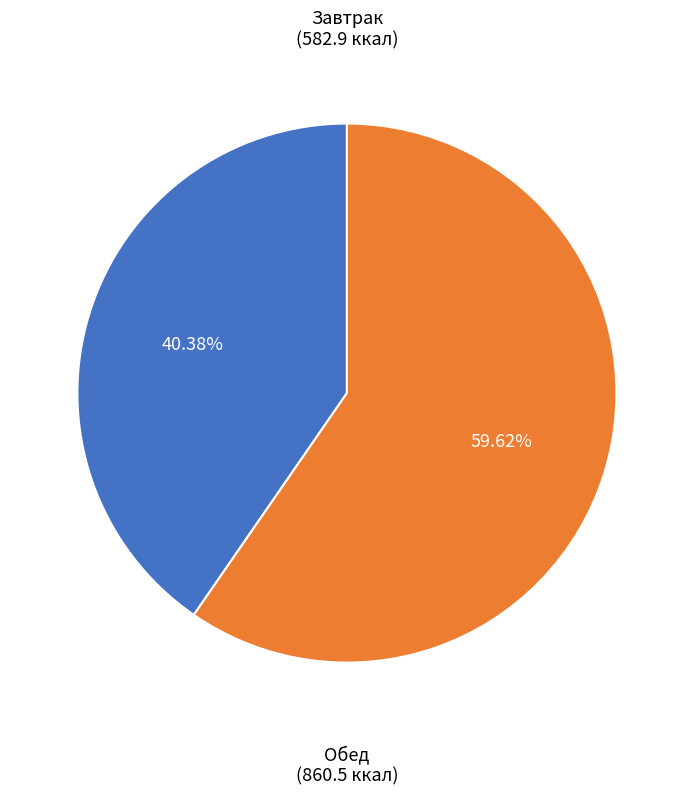

How many segments does this pie chart have?

2